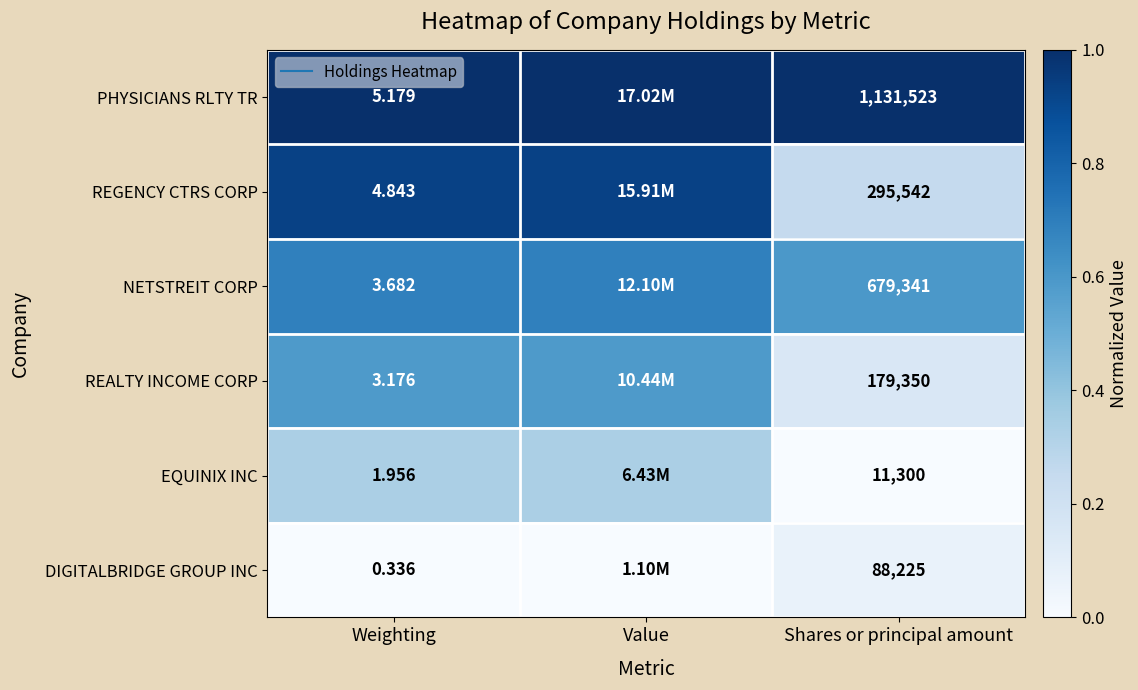

At which label does REGENCY CTRS CORP reach its minimum?

Shares or principal amount